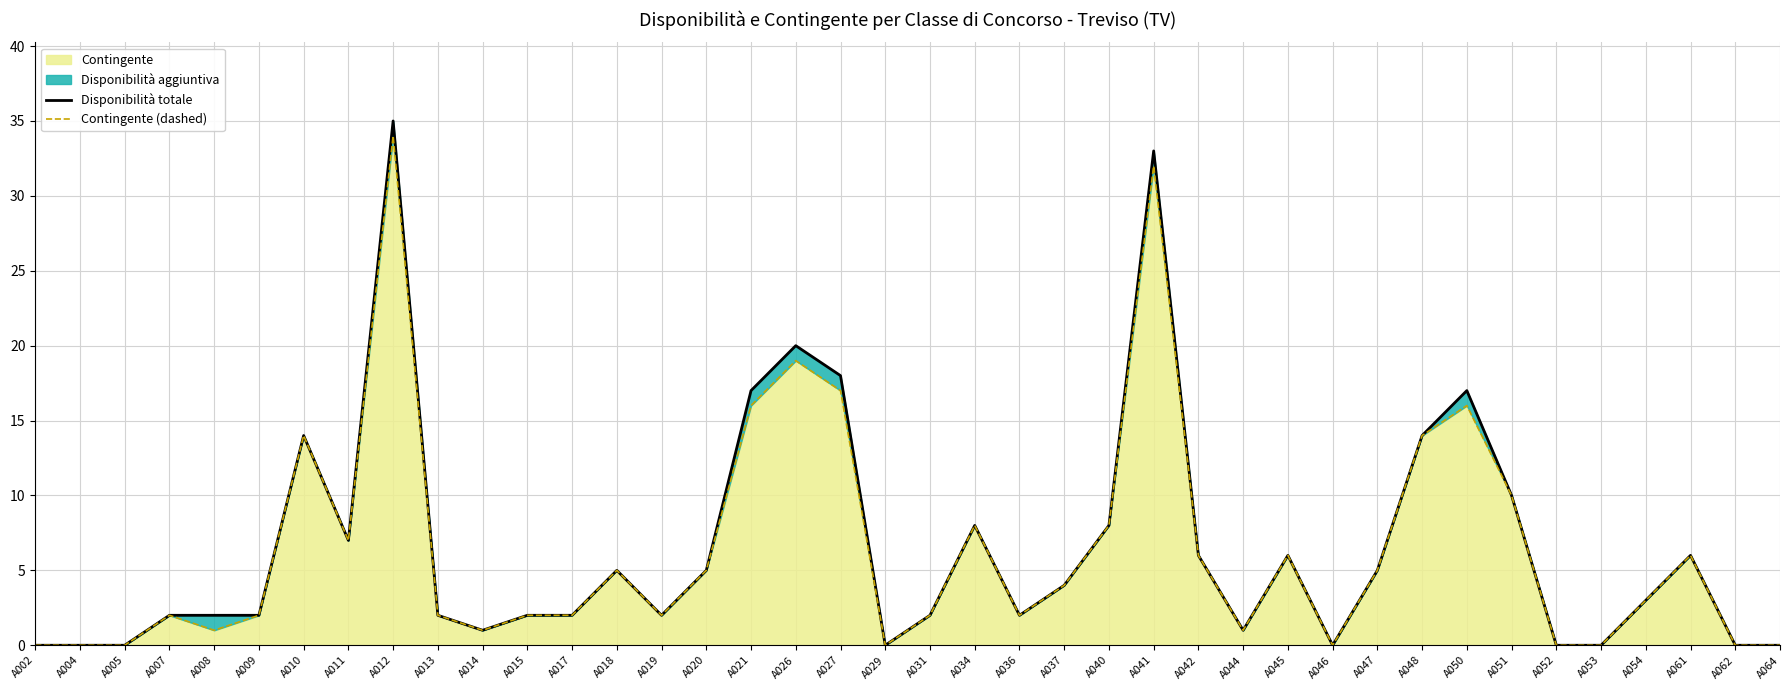

Reading right to left, list all the values displayed in this chart.

Disponibilità totale: A064=0	A062=0	A061=6	A054=3	A053=0	A052=0	A051=10	A050=17	A048=14	A047=5	A046=0	A045=6	A044=1	A042=6	A041=33	A040=8	A037=4	A036=2	A034=8	A031=2	A029=0	A027=18	A026=20	A021=17	A020=5	A019=2	A018=5	A017=2	A015=2	A014=1	A013=2	A012=35	A011=7	A010=14	A009=2	A008=2	A007=2	A005=0	A004=0	A002=0
Contingente (dashed): A064=0	A062=0	A061=6	A054=3	A053=0	A052=0	A051=10	A050=16	A048=14	A047=5	A046=0	A045=6	A044=1	A042=6	A041=32	A040=8	A037=4	A036=2	A034=8	A031=2	A029=0	A027=17	A026=19	A021=16	A020=5	A019=2	A018=5	A017=2	A015=2	A014=1	A013=2	A012=34	A011=7	A010=14	A009=2	A008=1	A007=2	A005=0	A004=0	A002=0